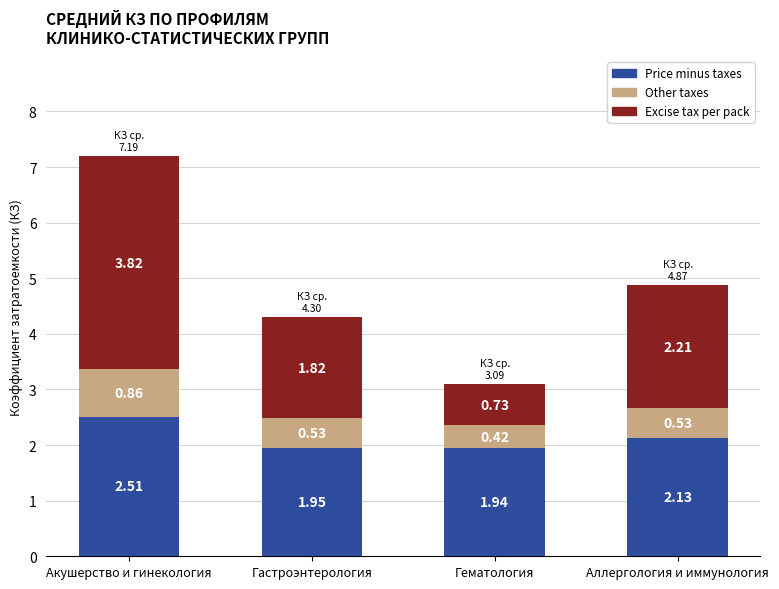

What is the sum of the Price minus taxes values at Аллергология и иммунология and Гематология?

4.1